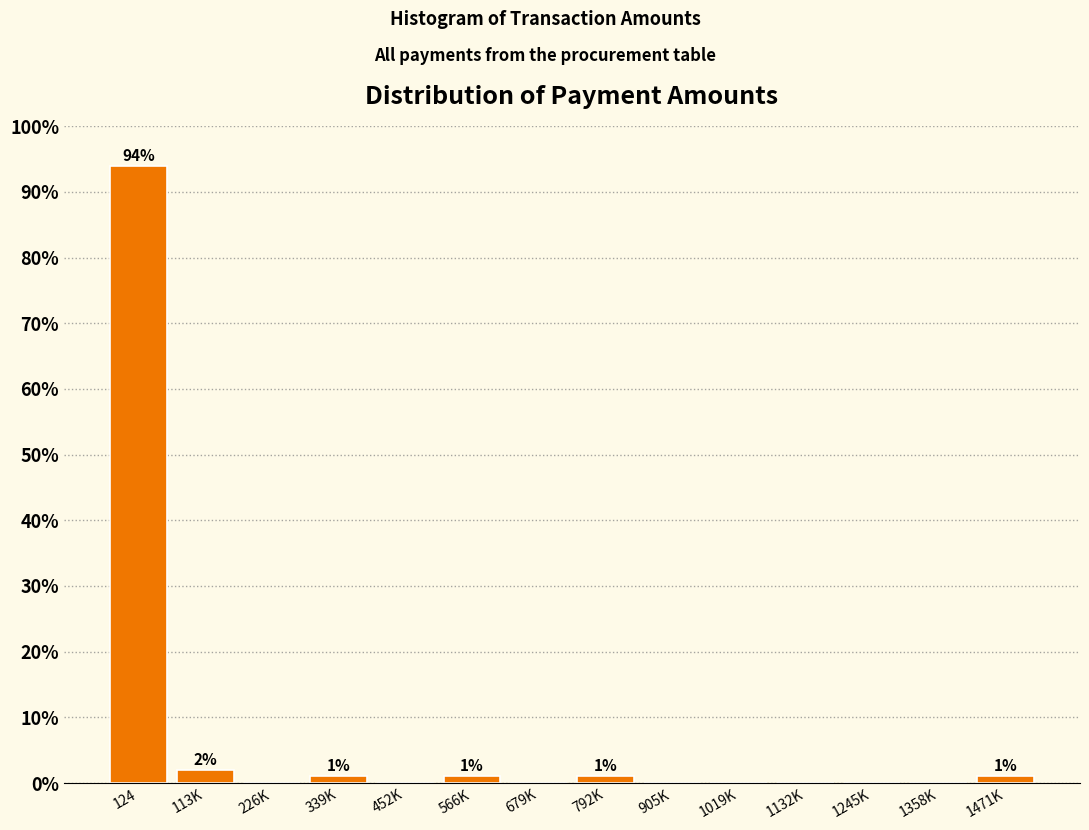

Reading left to right, what are all the values shown in this chart?

124=94	113K=2	226K=0	339K=1	452K=0	566K=1	679K=0	792K=1	905K=0	1019K=0	1132K=0	1245K=0	1358K=0	1471K=1